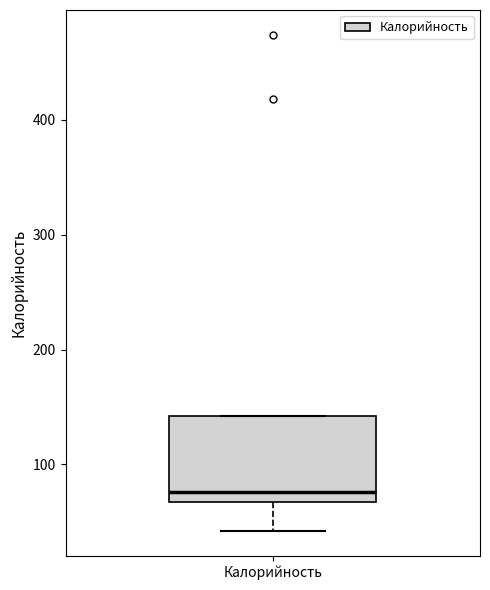

Read this box plot against the y-axis: the position of the median line, the range covered by the box, and the ends of both whiskers. The values are not printed on the chart, so give them approximately, as read against the axis.

median 80, box 70 to 140, whiskers 40 to 140